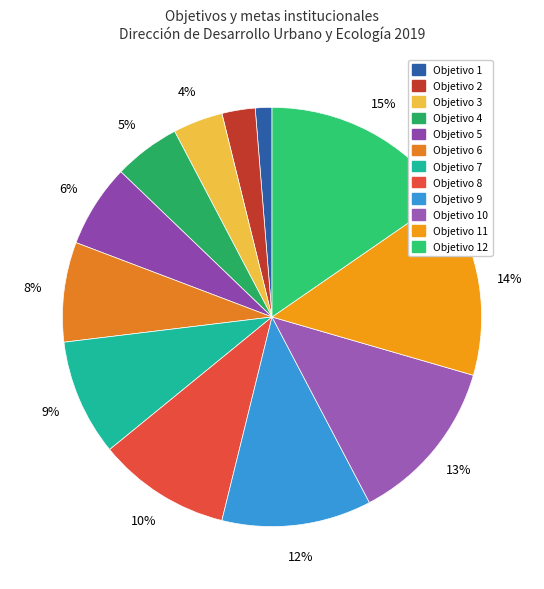

Does any single category account for the majority?

No